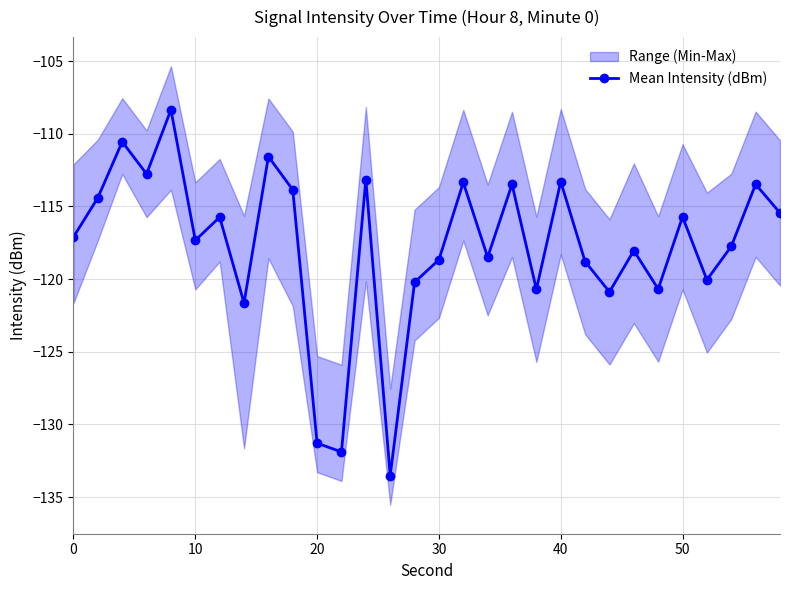

In Mean Intensity (dBm), how many points are lower than both neighbors (excluding endpoints)?

10